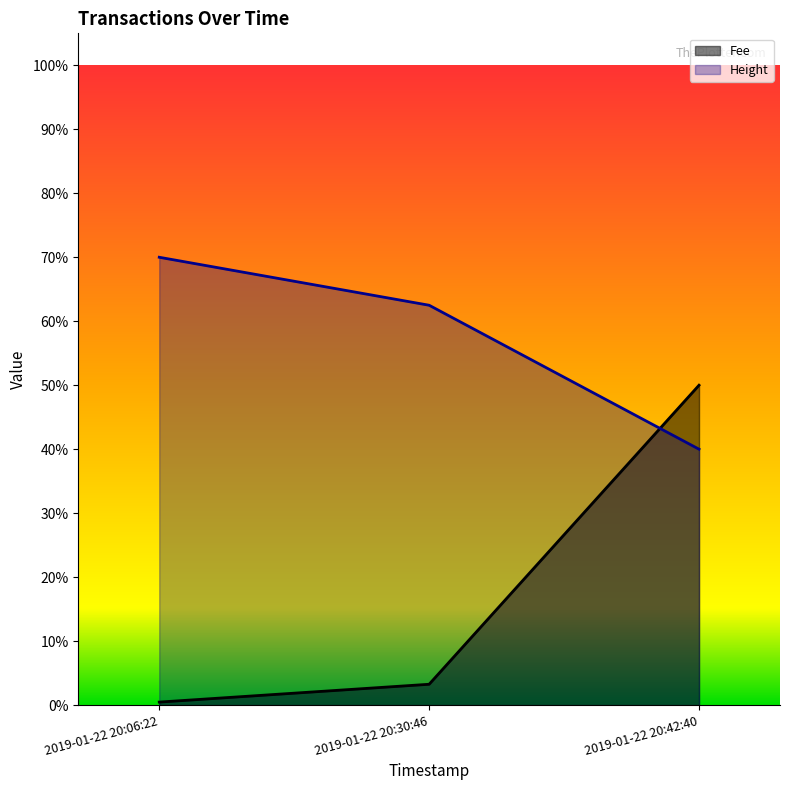

The value of Height at 2019-01-22 20:42:40 is 1784.4. True or false?

True